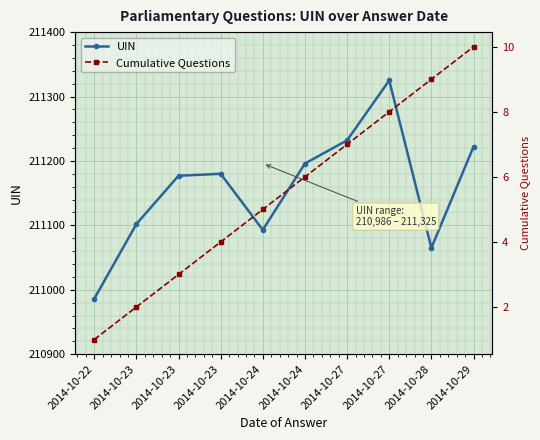

How many lines are shown in the chart?

2